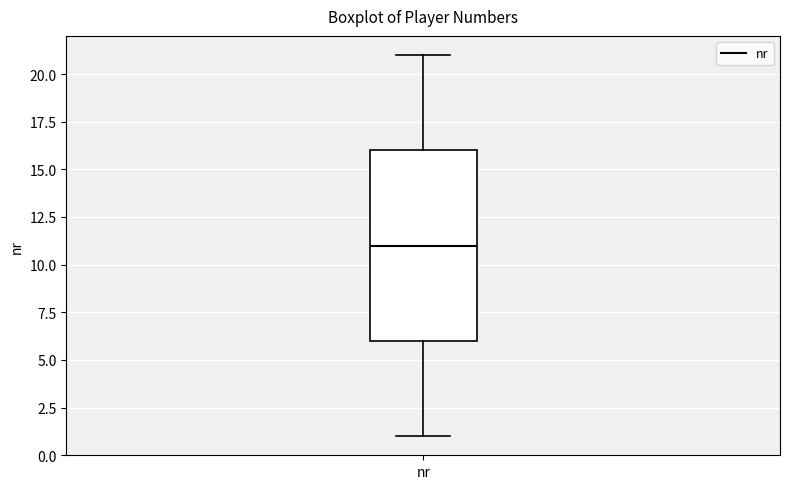

Read this box plot against the y-axis: the position of the median line, the range covered by the box, and the ends of both whiskers. The values are not printed on the chart, so give them approximately, as read against the axis.

median 11, box 6 to 16, whiskers 1 to 21